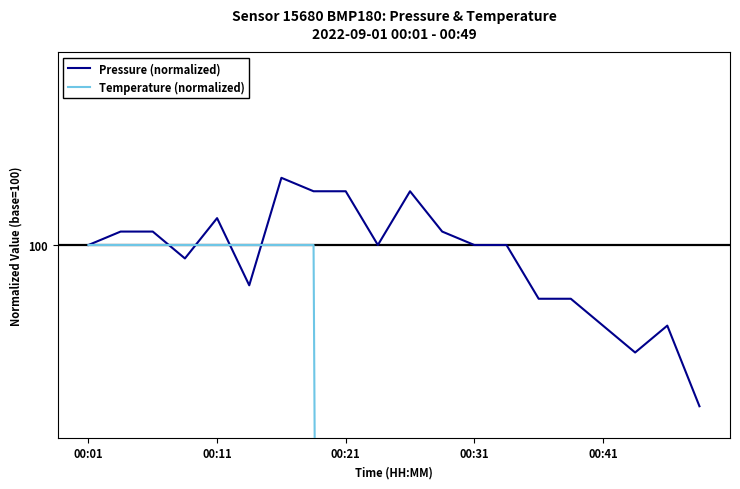

How many values in the Pressure (normalized) series exceed 100?

8